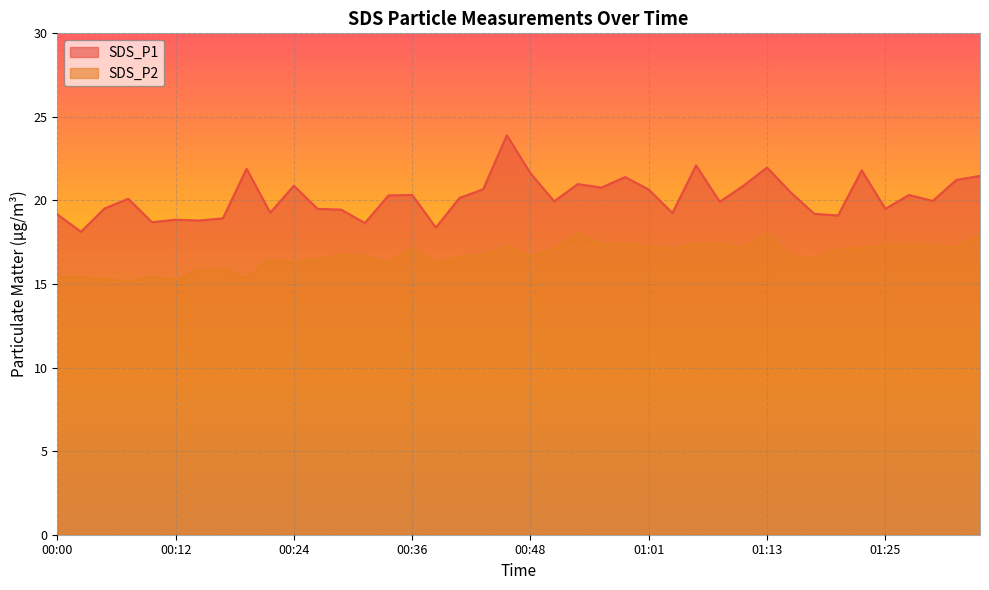

How many series are shown in this chart?

2